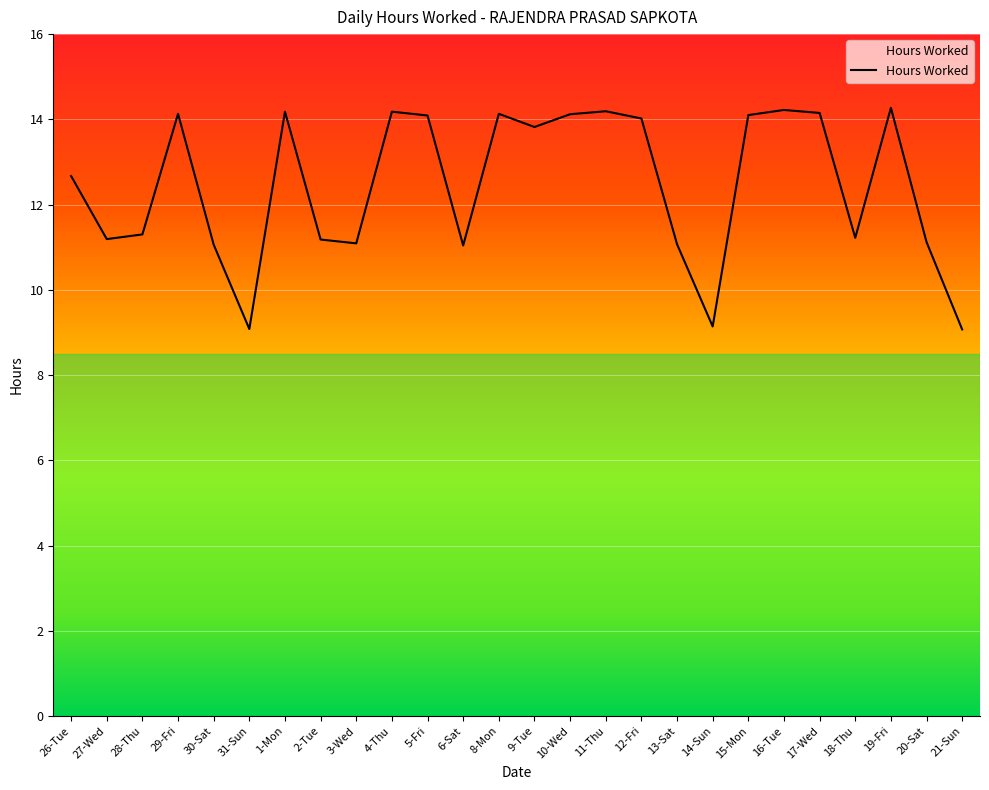

What position from the left is 5-Fri?

11